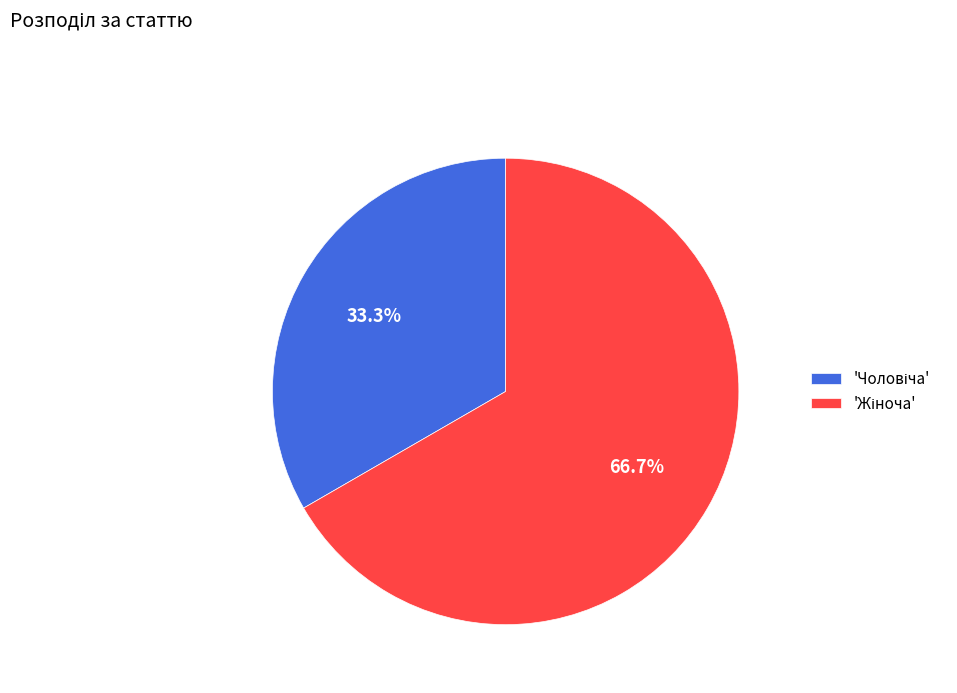

Is there any slice that represents more than half of the pie?

Yes